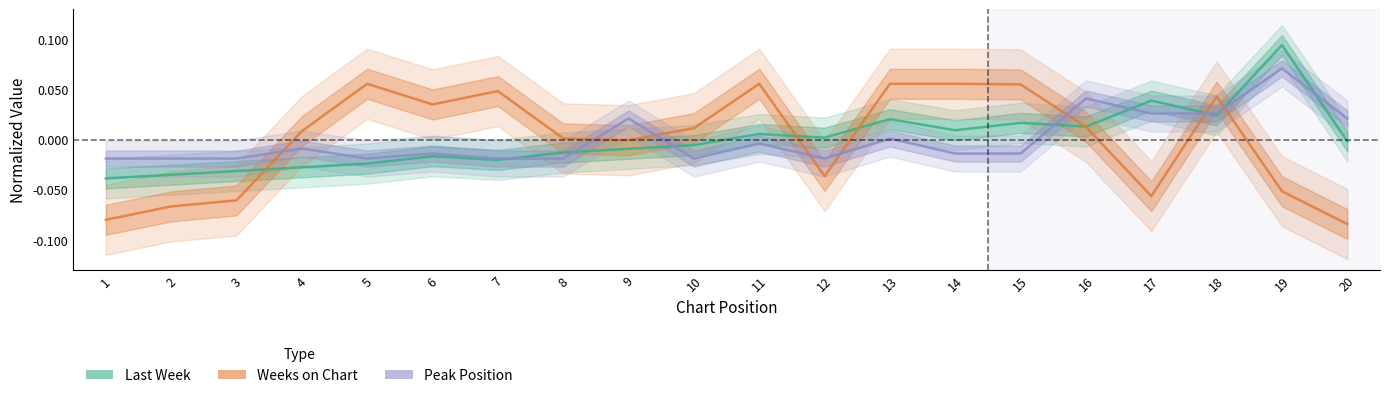

Which series has the widest spread of values?

Weeks on Chart